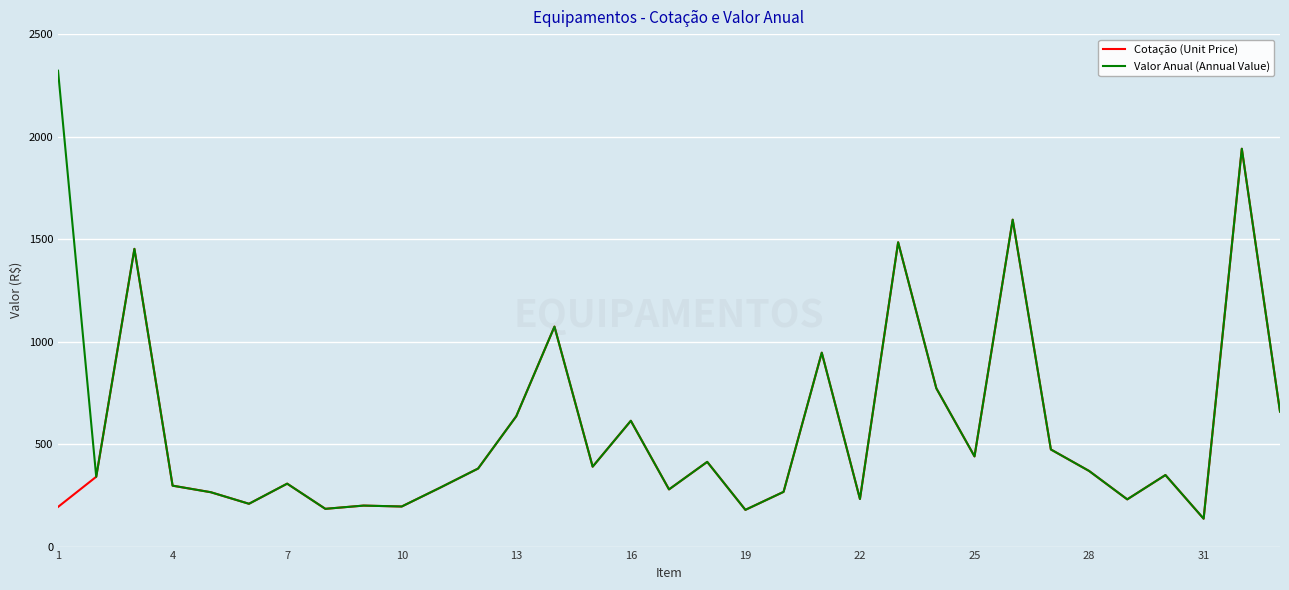

Which series has the largest range (max minus min)?

Valor Anual (Annual Value)